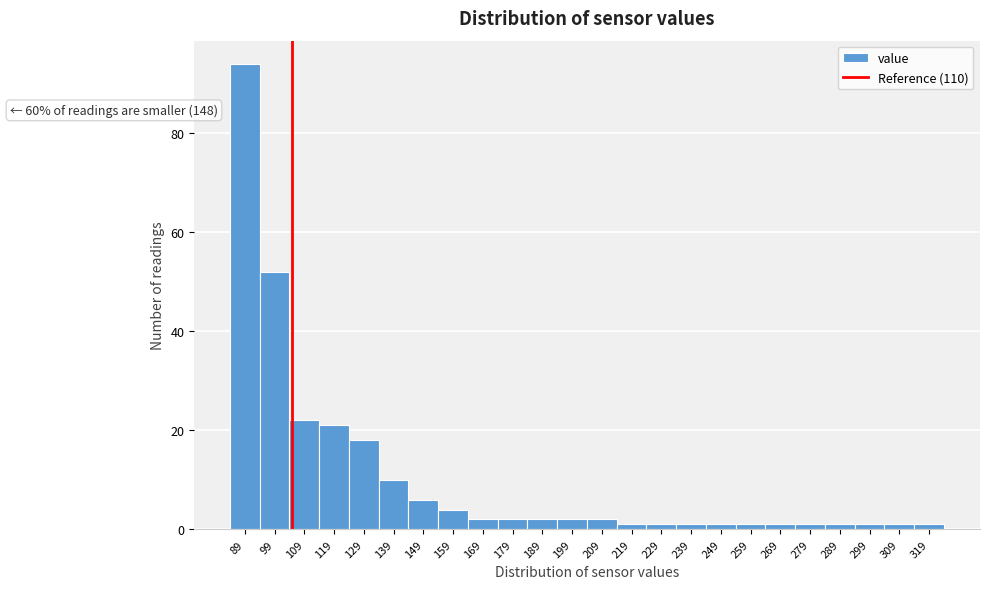

Reading right to left, list all the values displayed in this chart.

319=1	309=1	299=1	289=1	279=1	269=1	259=1	249=1	239=1	229=1	219=1	209=2	199=2	189=2	179=2	169=2	159=4	149=6	139=10	129=18	119=21	109=22	99=52	89=94